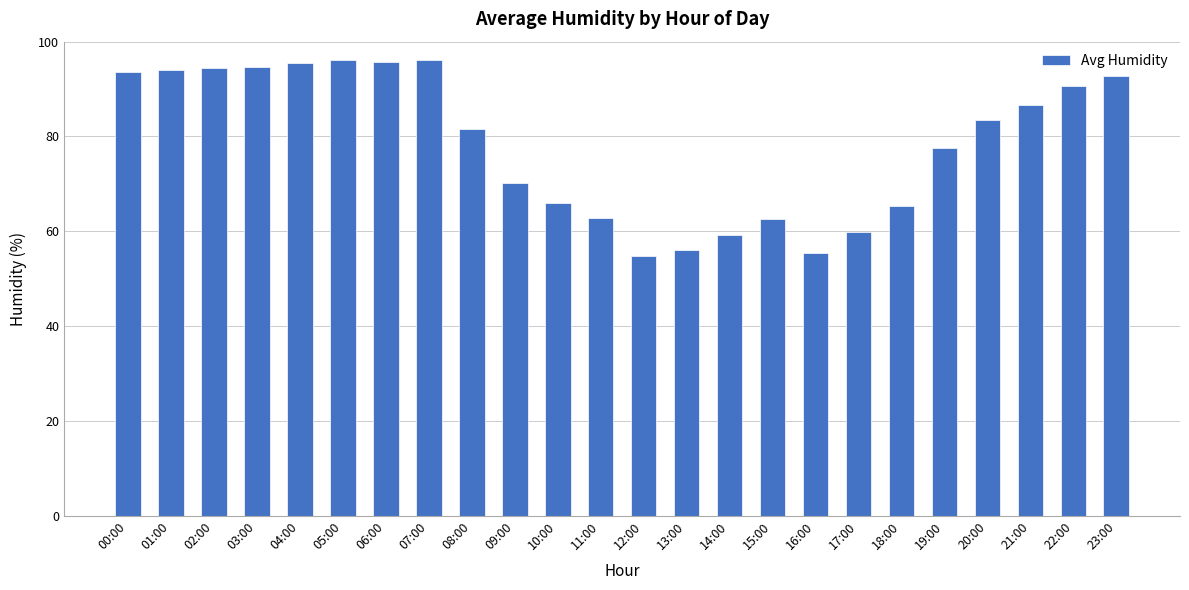

What is the maximum value shown in the chart?

96.2